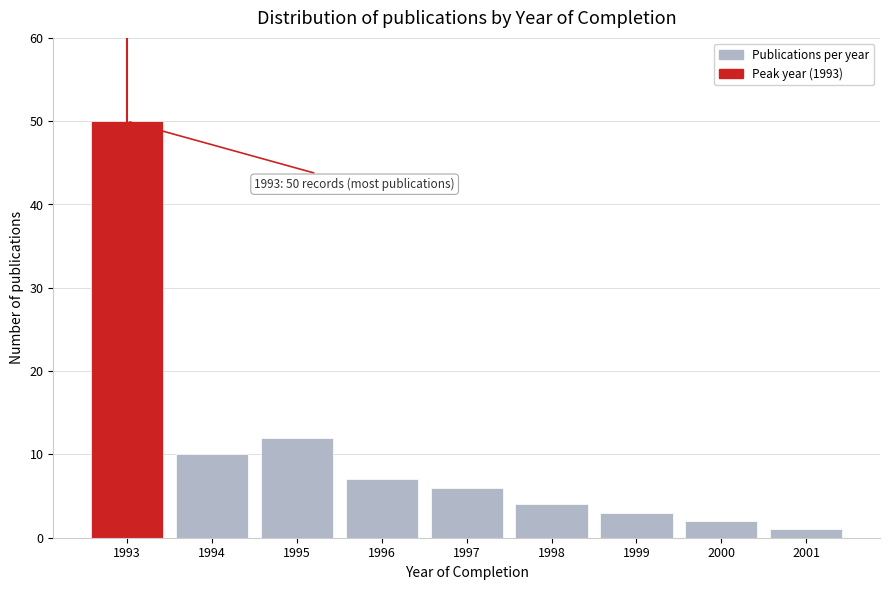

Reading left to right, extract all data points from this chart.

50	10	12	7	6	4	3	2	1